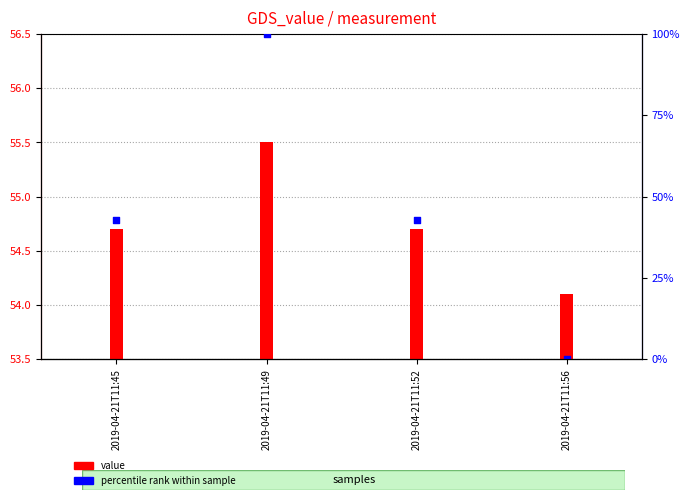

At which category is the sum across all series the highest?

2019-04-21T11:49